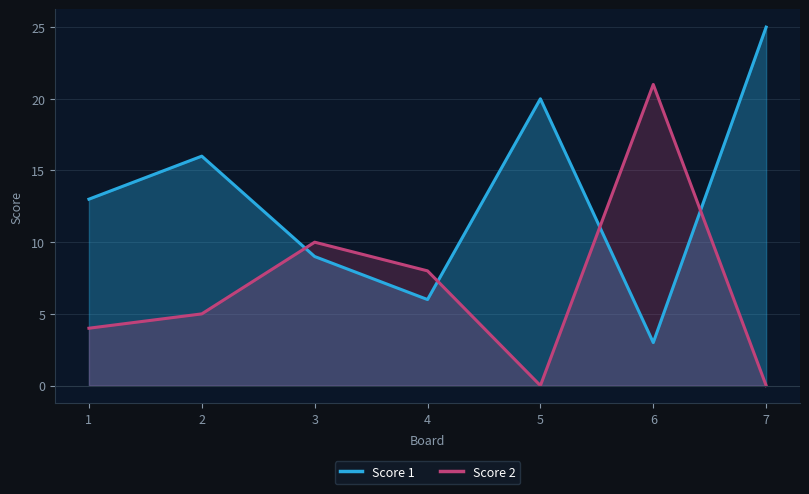

Reading left to right, extract all data points from this chart.

Score 1: 13	16	9	6	20	3	25
Score 2: 4	5	10	8	0	21	0